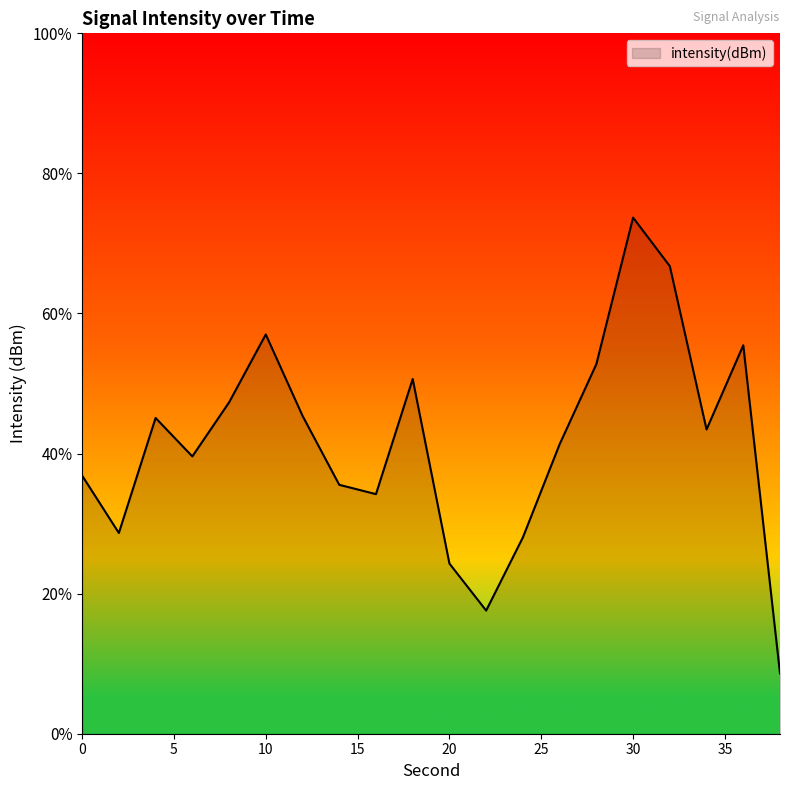

How many values are below -126?

13